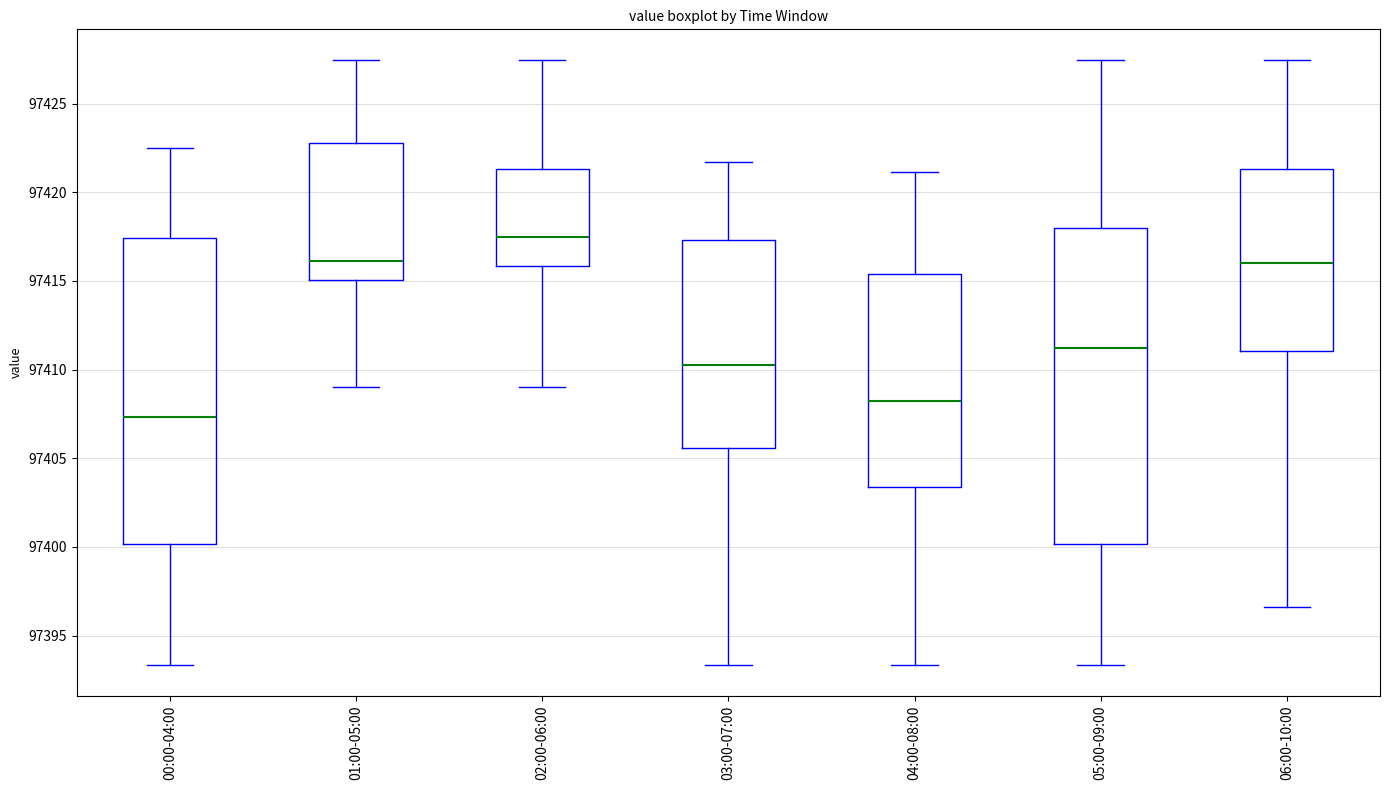

Reading left to right, transcribe this box plot: for each box, give where its median line is, the range the box spans, and where its two whiskers end, as read against the y-axis. The values are not printed on the chart, so give them approximately, as read against the axis.

00:00-04:00: median 97407.5, box 97400.0 to 97417.5, whiskers 97393.5 to 97422.5
01:00-05:00: median 97416.0, box 97415.0 to 97423.0, whiskers 97409.0 to 97427.5
02:00-06:00: median 97417.5, box 97416.0 to 97421.5, whiskers 97409.0 to 97427.5
03:00-07:00: median 97410.0, box 97405.5 to 97417.5, whiskers 97393.5 to 97421.5
04:00-08:00: median 97408.0, box 97403.5 to 97415.5, whiskers 97393.5 to 97421.0
05:00-09:00: median 97411.0, box 97400.0 to 97418.0, whiskers 97393.5 to 97427.5
06:00-10:00: median 97416.0, box 97411.0 to 97421.5, whiskers 97396.5 to 97427.5